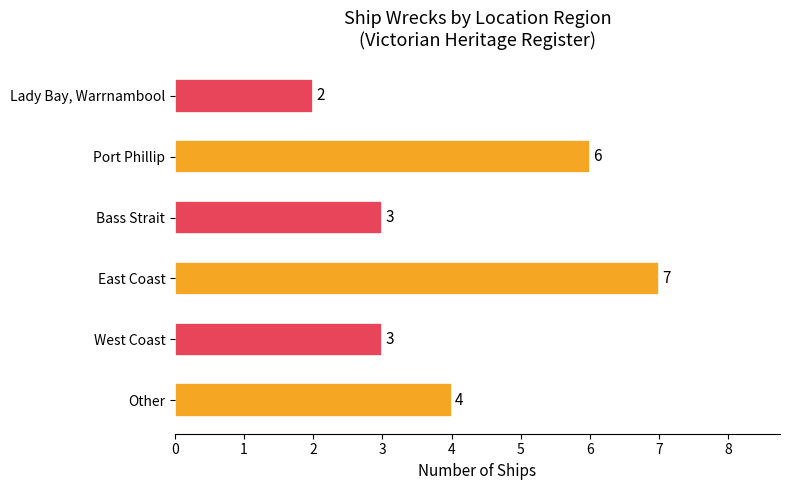

What position from the right is East Coast?

4